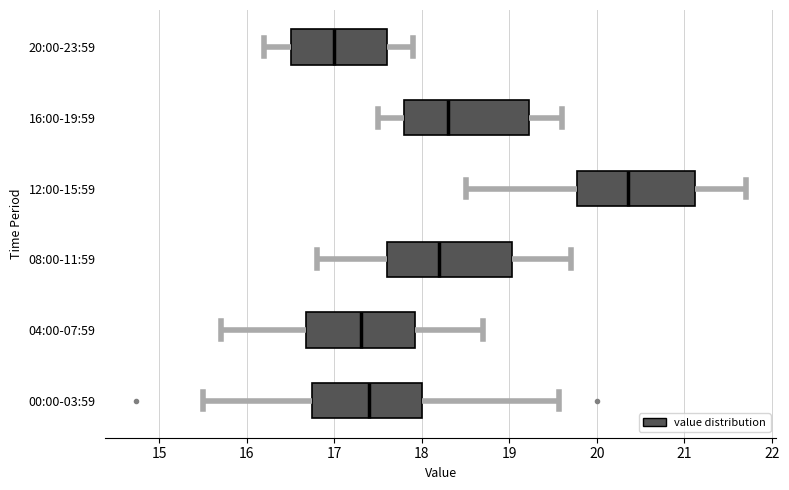

Reading bottom to top, transcribe this box plot: for each box, give where its median line is, the range the box spans, and where its two whiskers end, as read against the x-axis. The values are not printed on the chart, so give them approximately, as read against the axis.

00:00-03:59: median 17.4, box 16.7 to 18.0, whiskers 15.5 to 19.6
04:00-07:59: median 17.3, box 16.7 to 17.9, whiskers 15.7 to 18.7
08:00-11:59: median 18.2, box 17.6 to 19.0, whiskers 16.8 to 19.7
12:00-15:59: median 20.4, box 19.8 to 21.1, whiskers 18.5 to 21.7
16:00-19:59: median 18.3, box 17.8 to 19.2, whiskers 17.5 to 19.6
20:00-23:59: median 17.0, box 16.5 to 17.6, whiskers 16.2 to 17.9